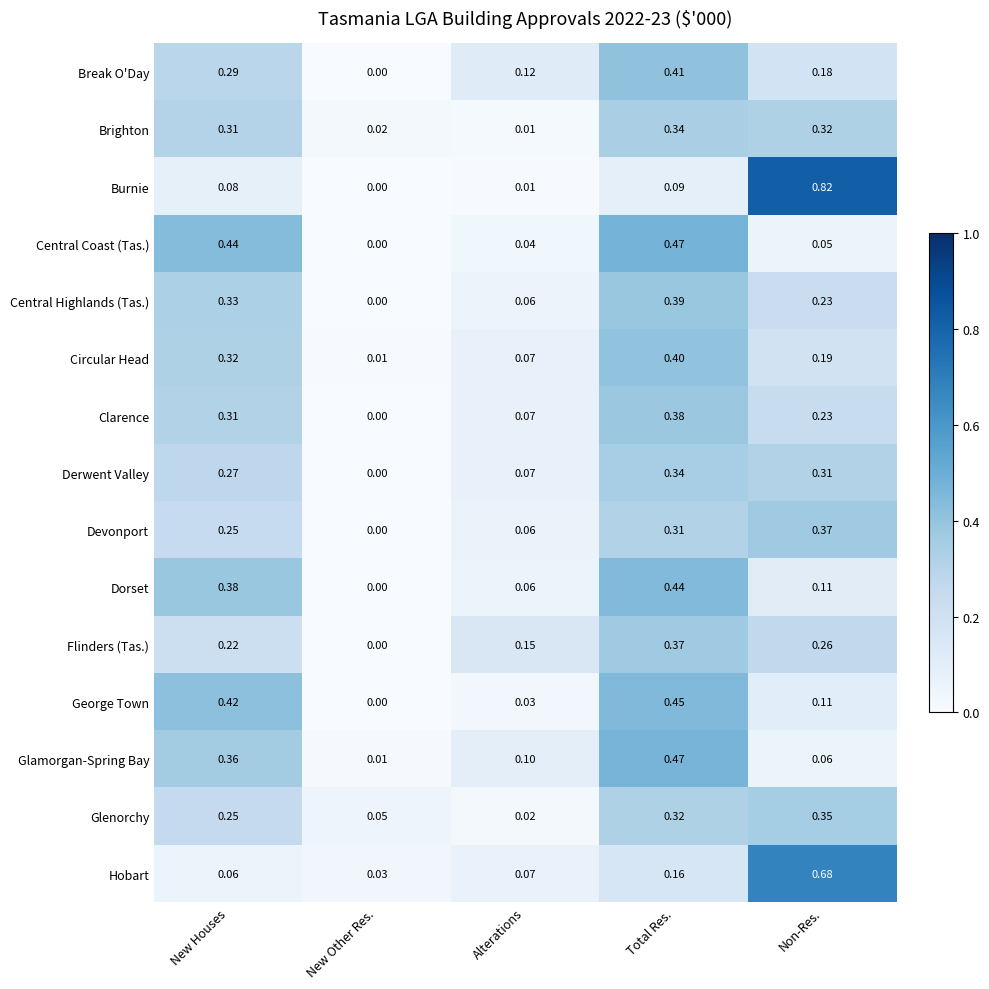

At which label does Central Coast (Tas.) reach its peak?

Total Res.